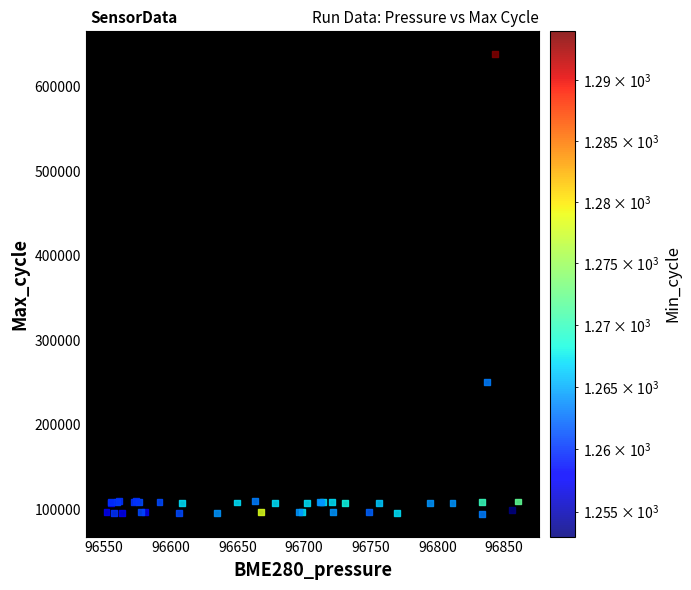

What Y value in the scatter plot is closest to 366576?

250443